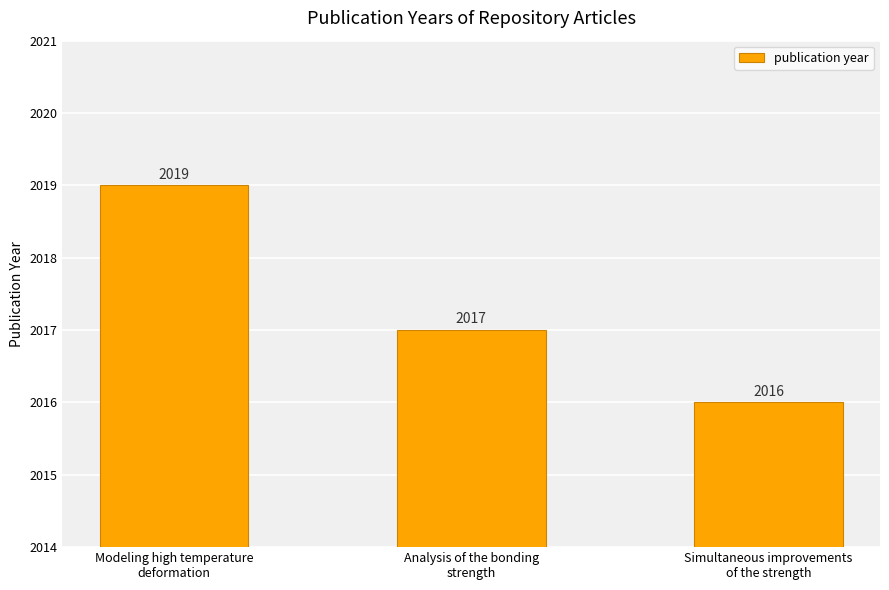

What is the sum of all values?

6052